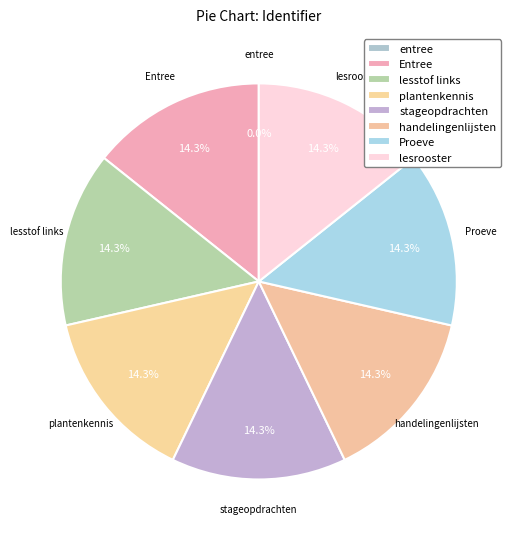

True or false: handelingenlijsten accounts for 14% of the total.

True